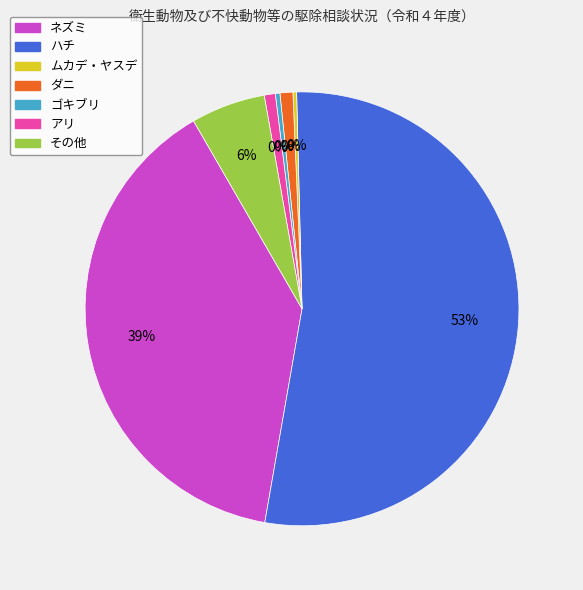

Is there a majority slice in this chart?

Yes